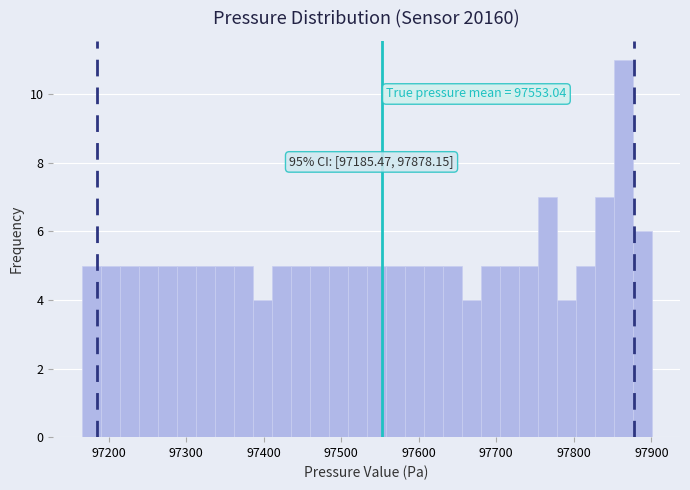

Around what value on the x-axis is the tallest bar? Give the approximate position of its centre, as read against the axis.

97860